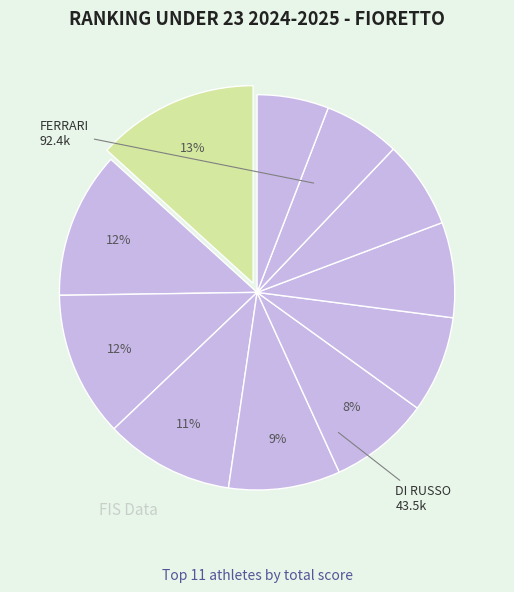

How many segments does this pie chart have?

11